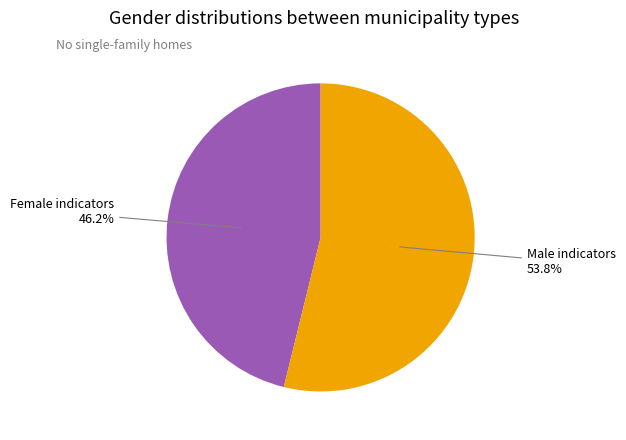

Count the number of slices in the pie.

2